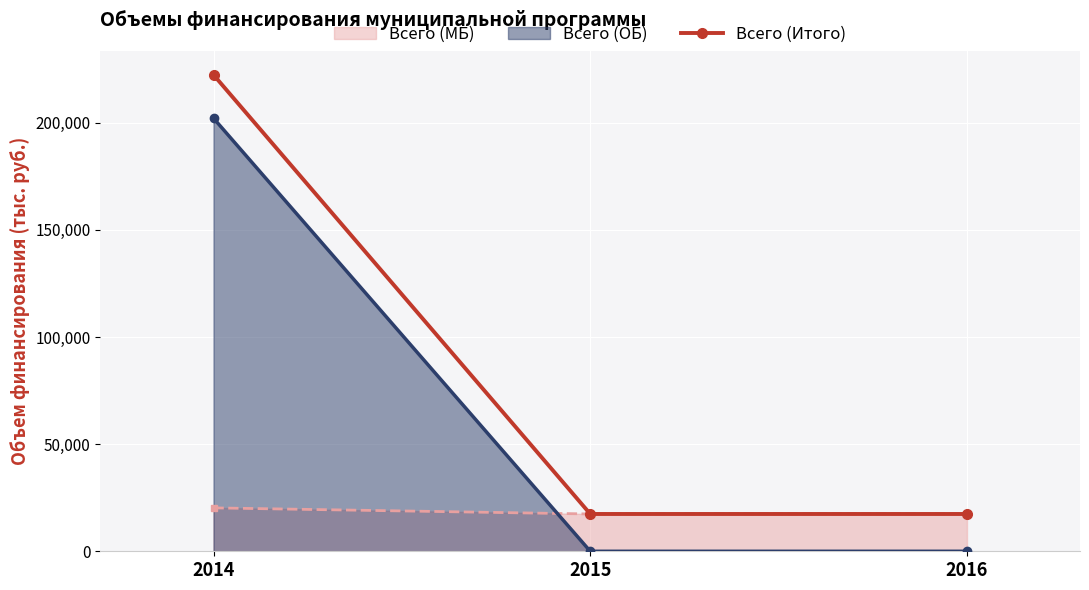

What is the difference between the values at 2014 and 2016?

205002.8